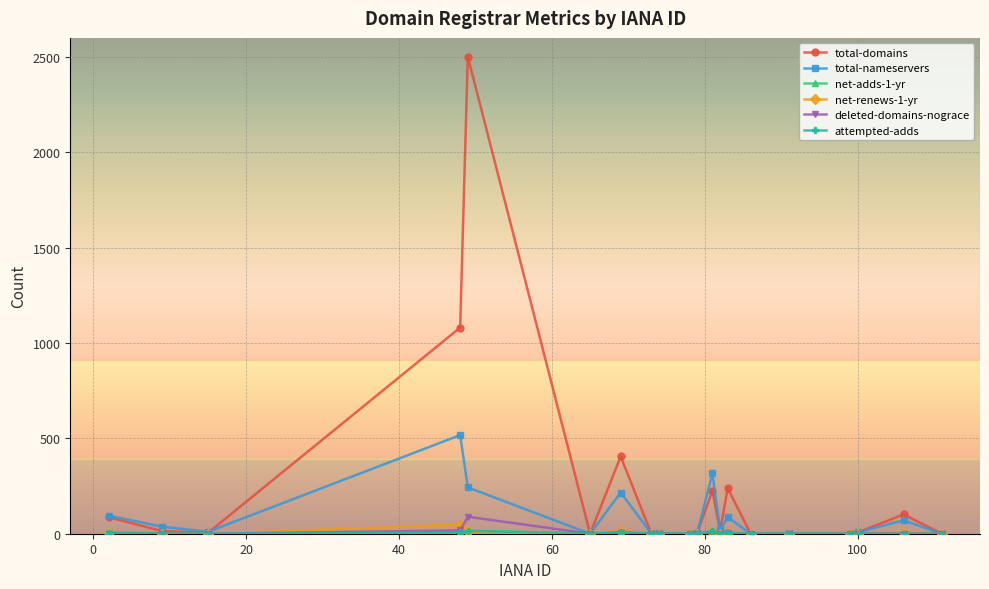

Which series has the largest range (max minus min)?

total-domains